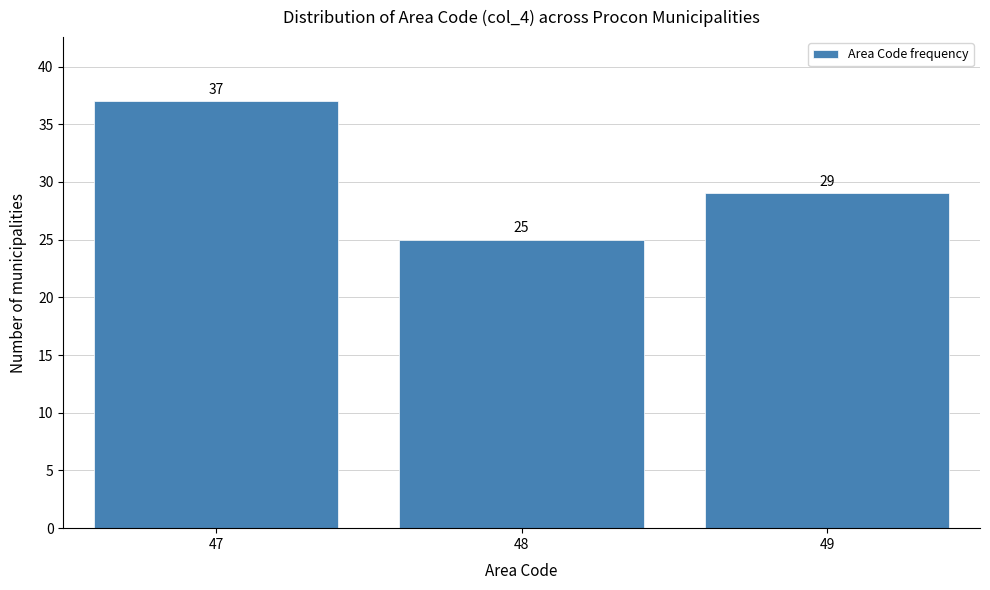

Reading right to left, extract all data points from this chart.

49=29	48=25	47=37